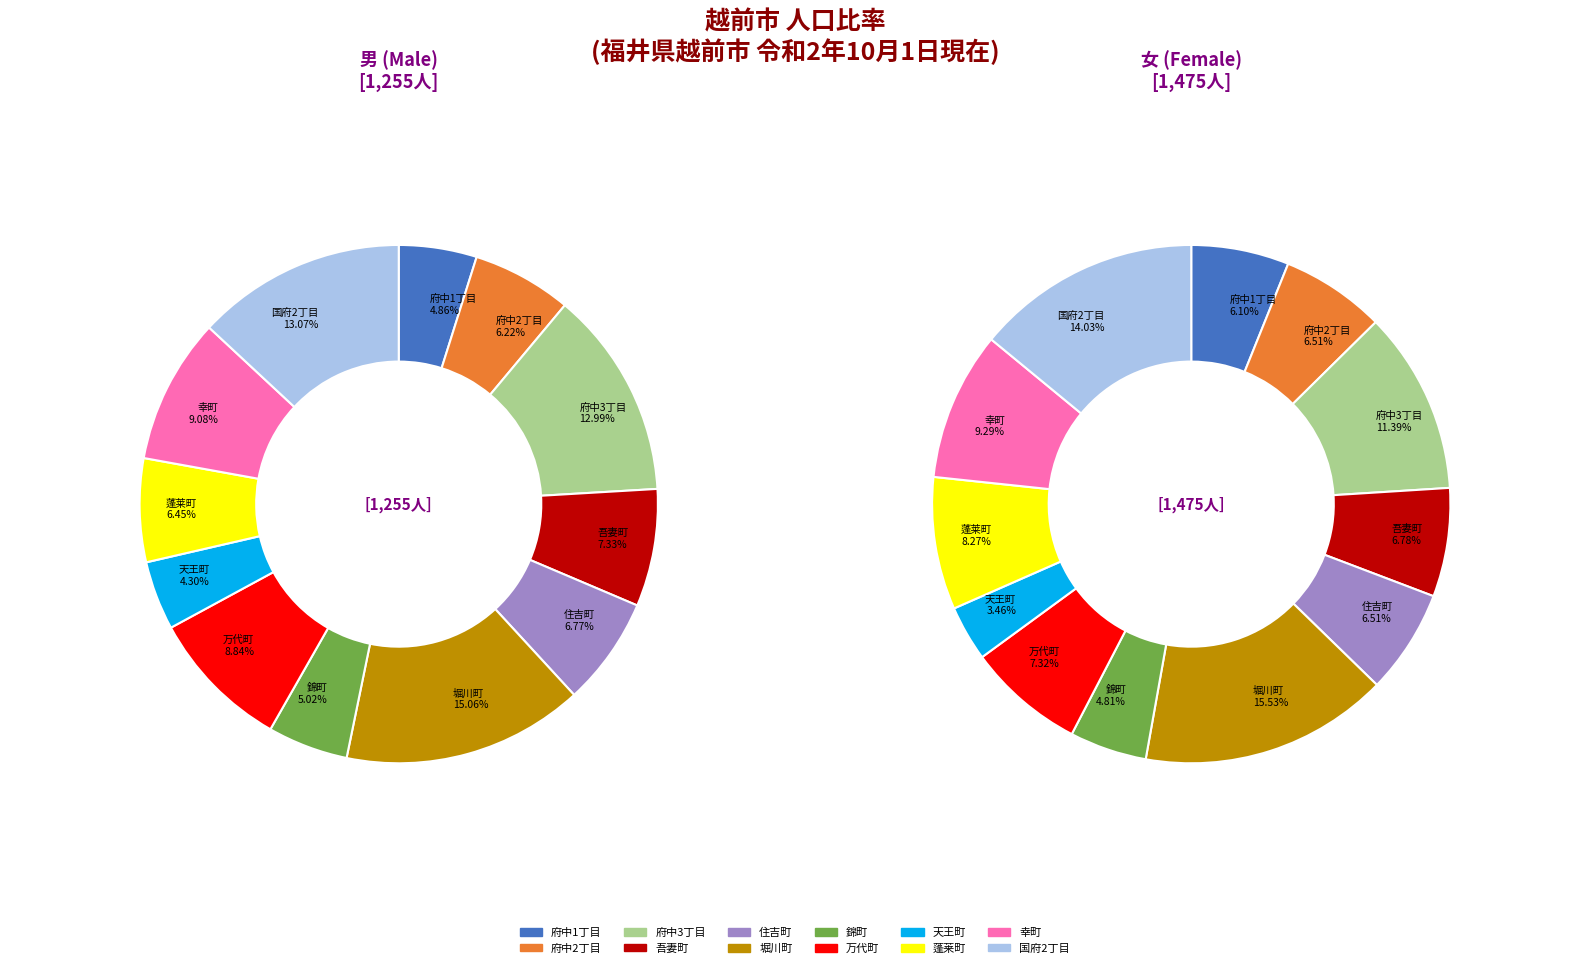

True or false: 蓬莱町 accounts for 22% of the total.

False